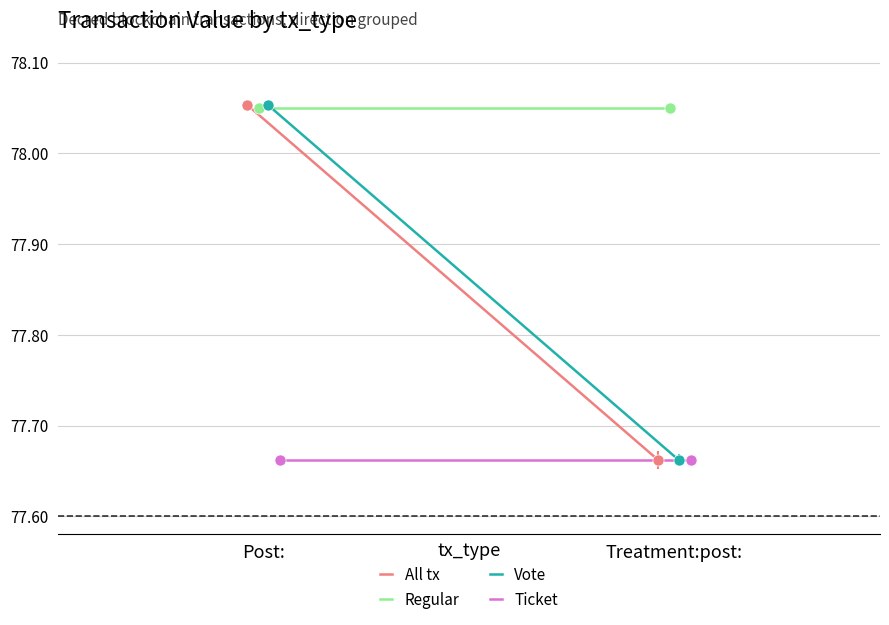

Between Treatment:post: and Post:, which is larger?

Post: